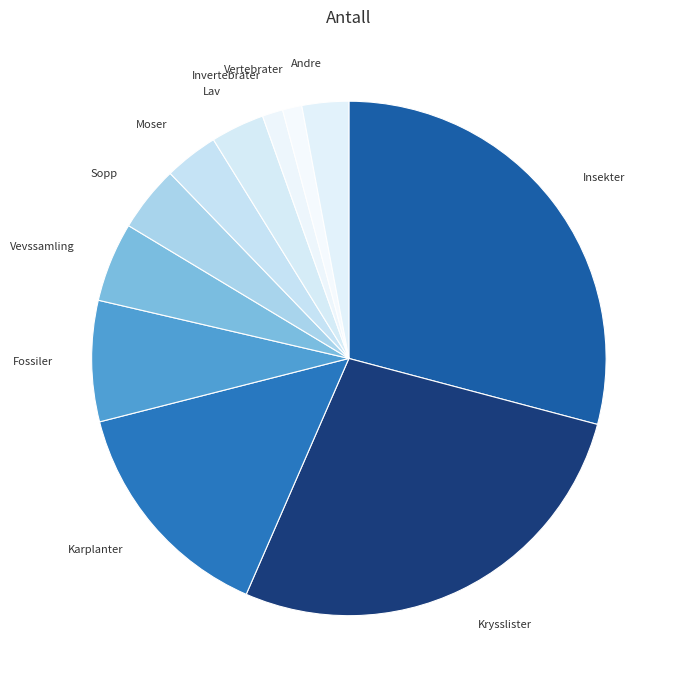

Does Krysslister represent more than half of the total?

No